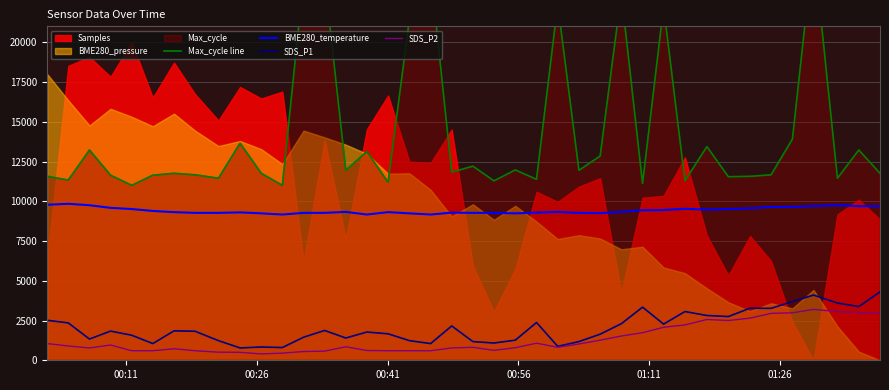

True or false: SDS_P2 and BME280_temperature cross at least once.

False